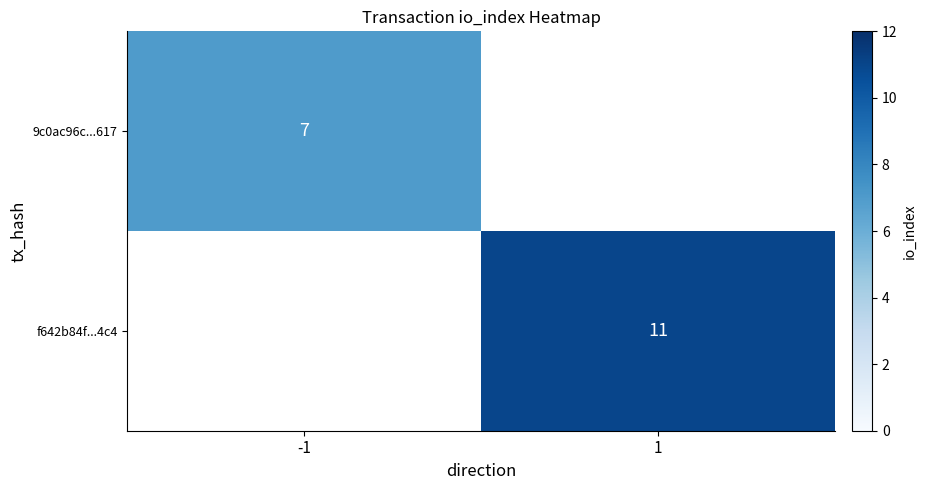

True or false: 9c0ac96c...617 has a value of 12 at -1.

False